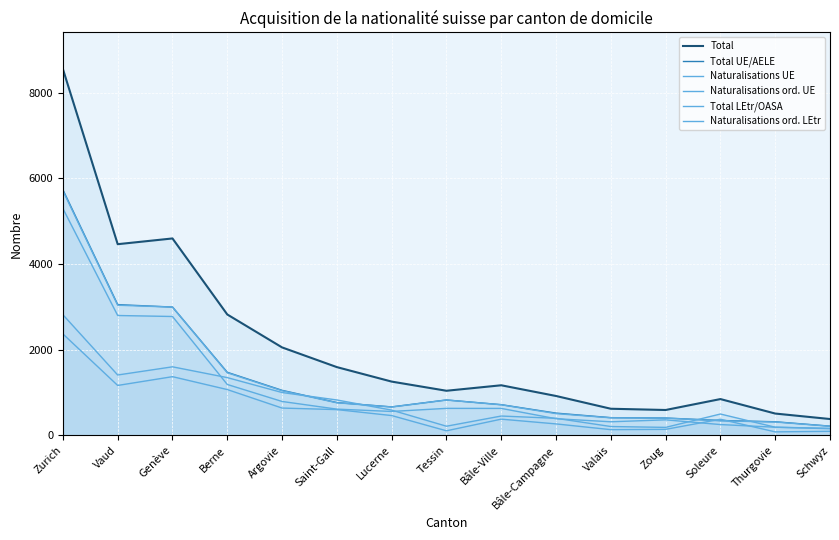

Reading left to right, transcribe all the data shown in this chart.

Total: 8554	4465	4599	2824	2055	1595	1257	1043	1171	921	623	594	849	511	383
Total UE/AELE: 5736	3054	2997	1474	1053	767	666	828	718	521	415	406	349	319	217
Naturalisations UE: 5713	3041	2997	1464	1044	763	664	827	716	510	412	405	342	314	215
Naturalisations ord. UE: 5297	2800	2777	1190	793	614	560	632	631	390	319	364	254	192	157
Total LEtr/OASA: 2818	1411	1602	1350	1002	828	591	215	453	400	208	188	500	192	166
Naturalisations ord. LEtr: 2370	1167	1372	1071	639	603	464	108	380	269	135	142	378	83	96